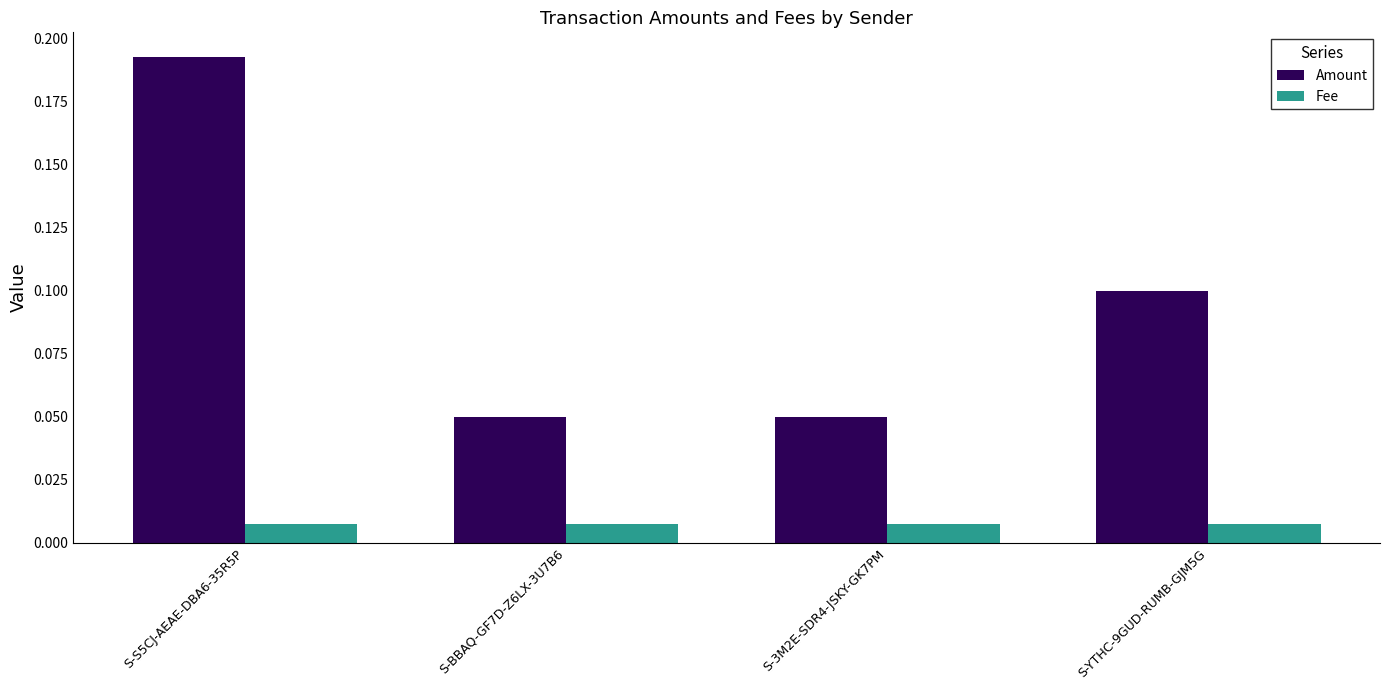

Are the bars horizontal?

No